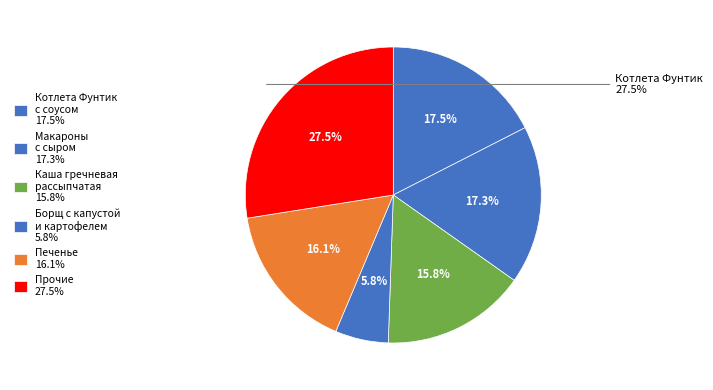

Is Каша гречневая рассыпчатая the majority of the pie?

No